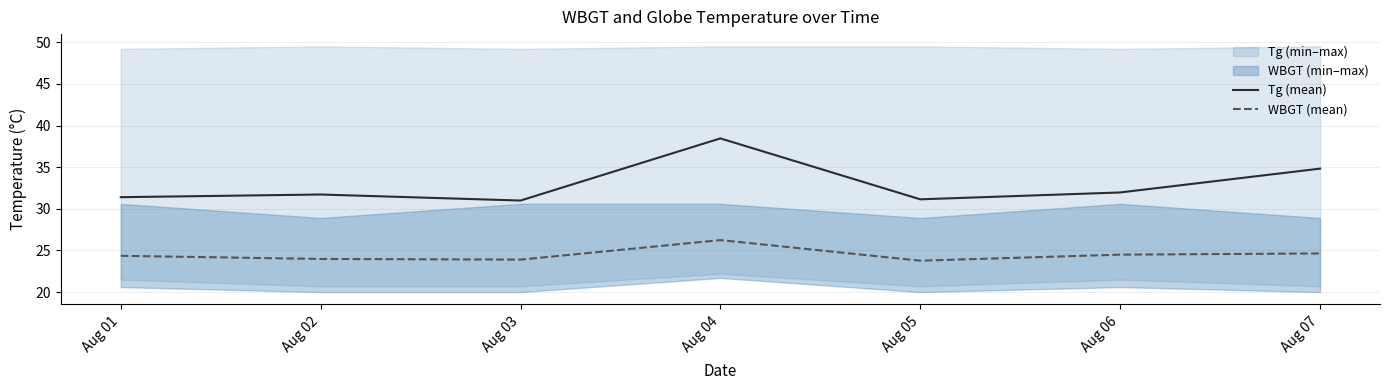

What is the sum of all Tg (mean) values?

230.5